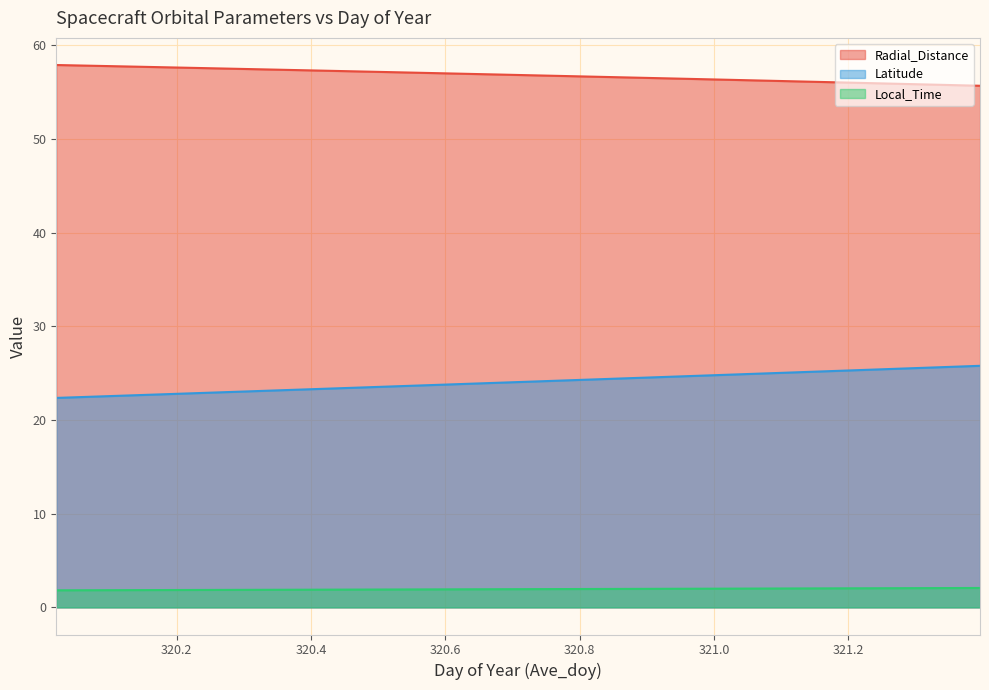

True or false: Local_Time and Latitude cross at least once.

False